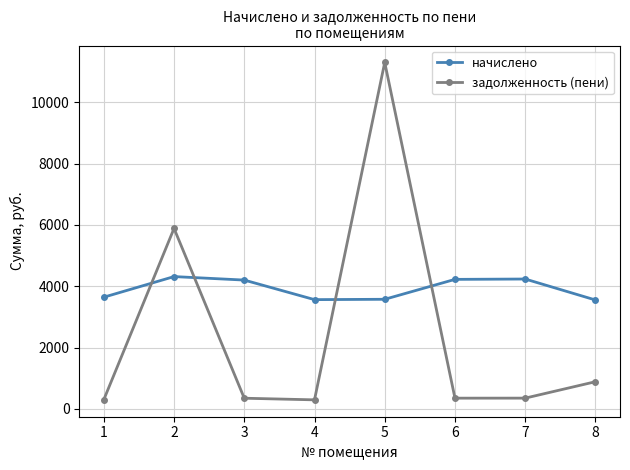

The value of начислено at 7 is 4236.4. True or false?

True